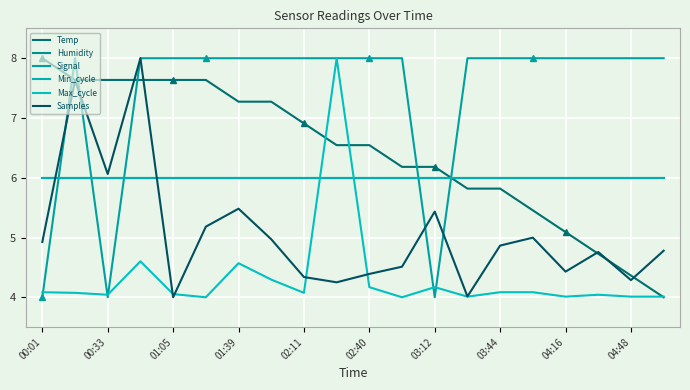

What is the sum of the Signal values at 11 and 15?

16.0